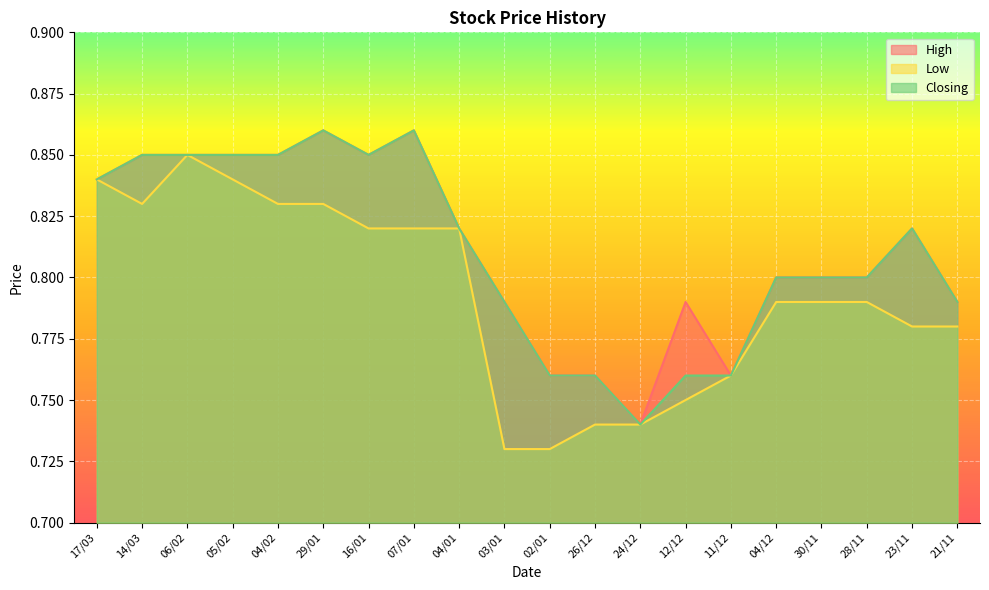

True or false: High and Closing cross at least once.

False